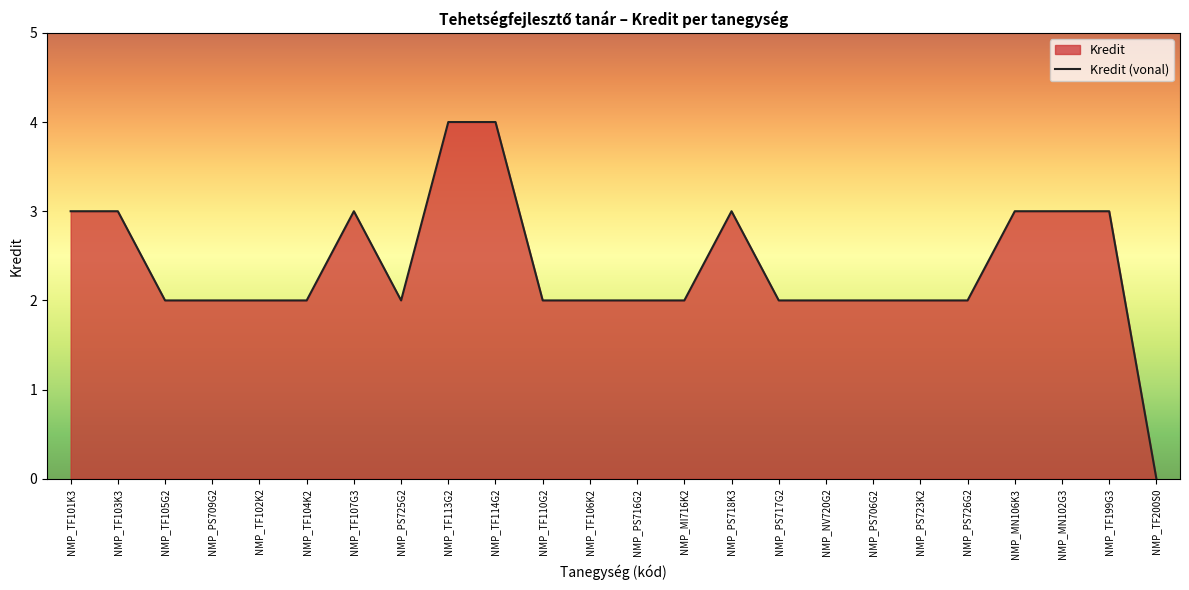

What is the label of the 22nd point from the left?

NMP_MN102G3